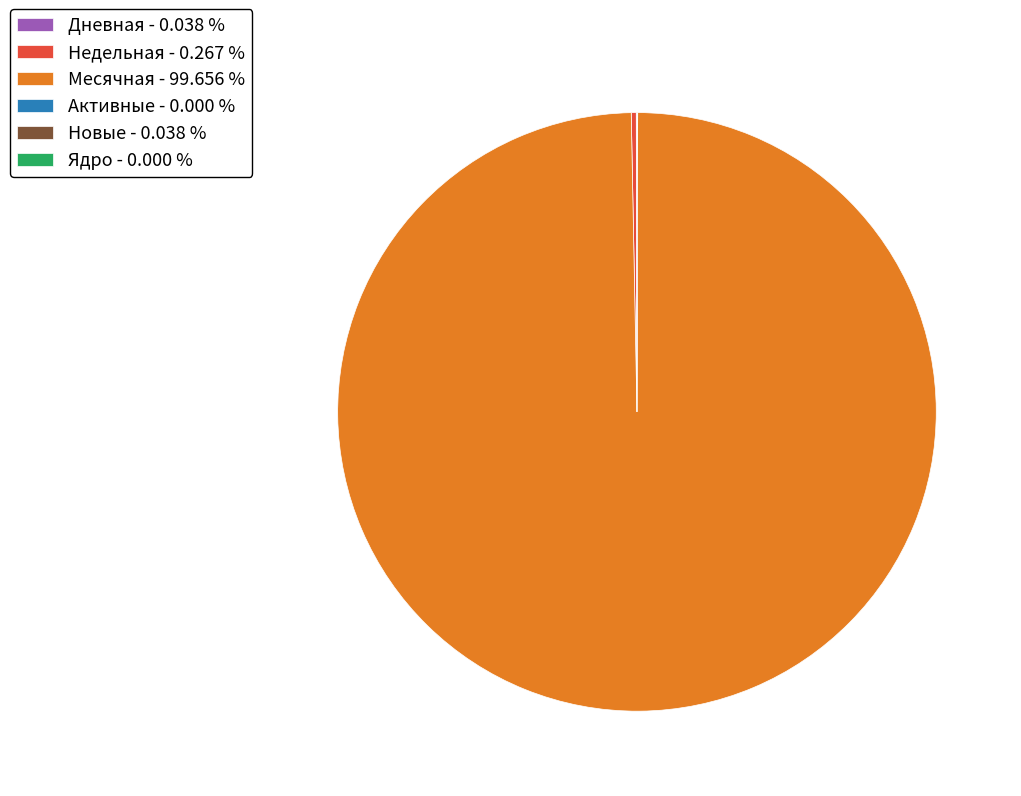

Which category accounts for the majority?

Месячная